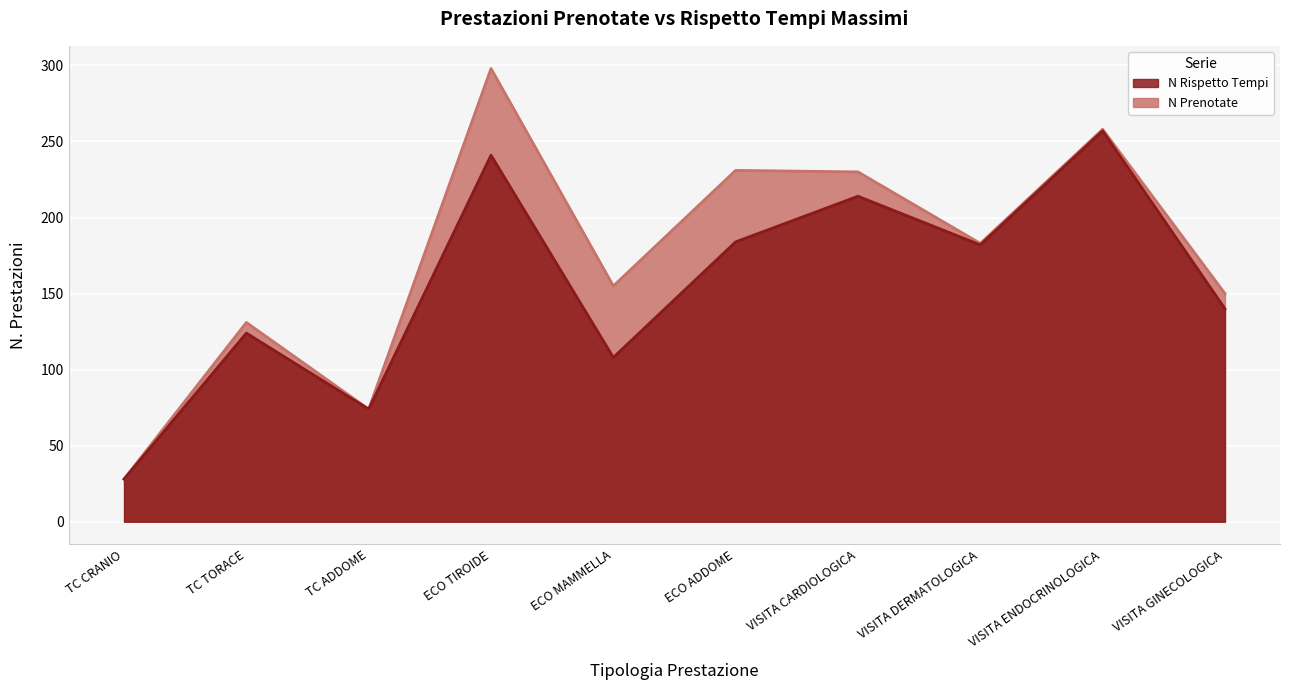

Which label corresponds to the largest value in the chart?

ECO TIROIDE